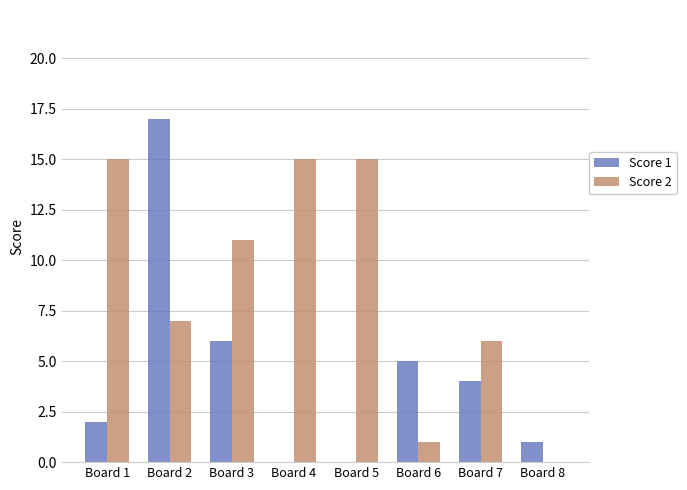

Which category has the highest value in the Score 1 series?

Board 2